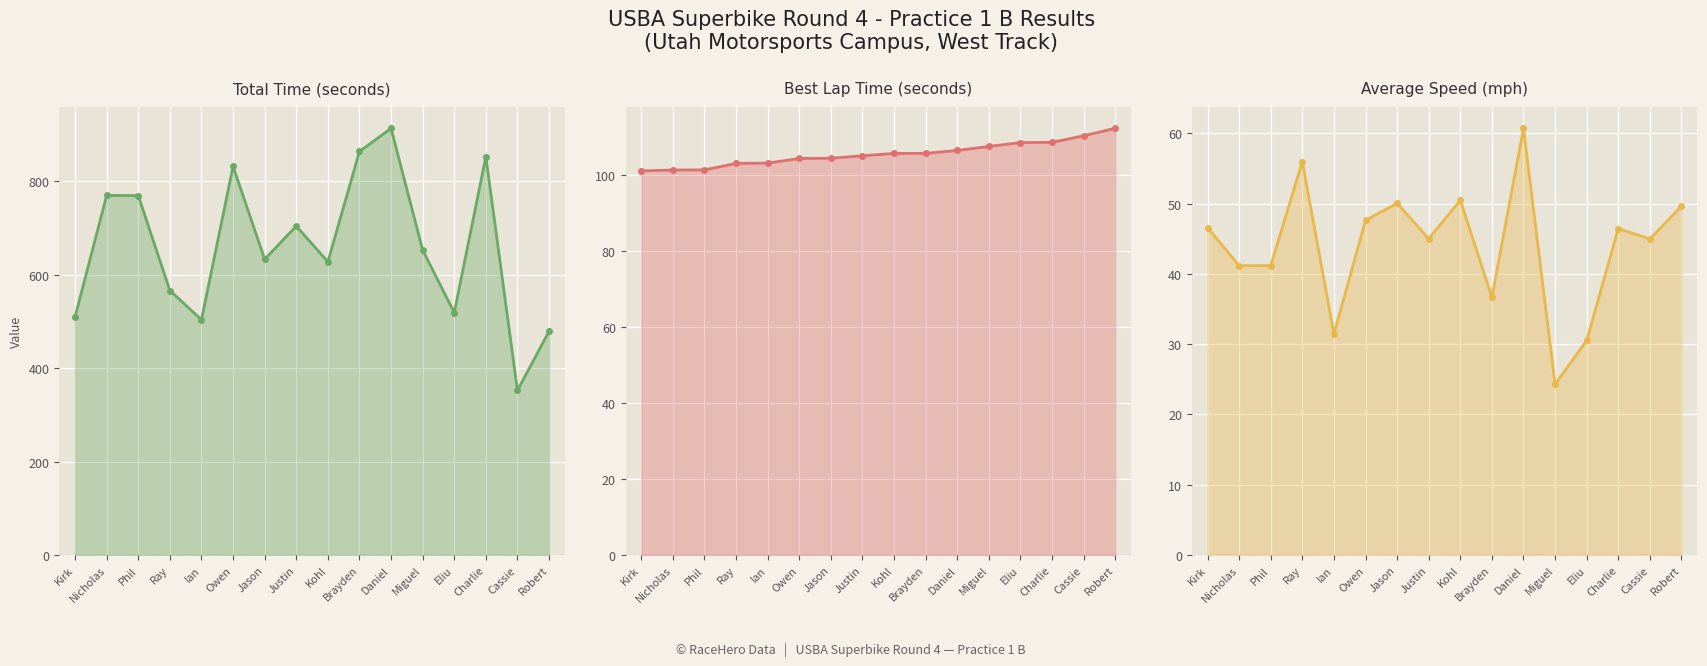

What is the label of the 6th point from the left?

Owen